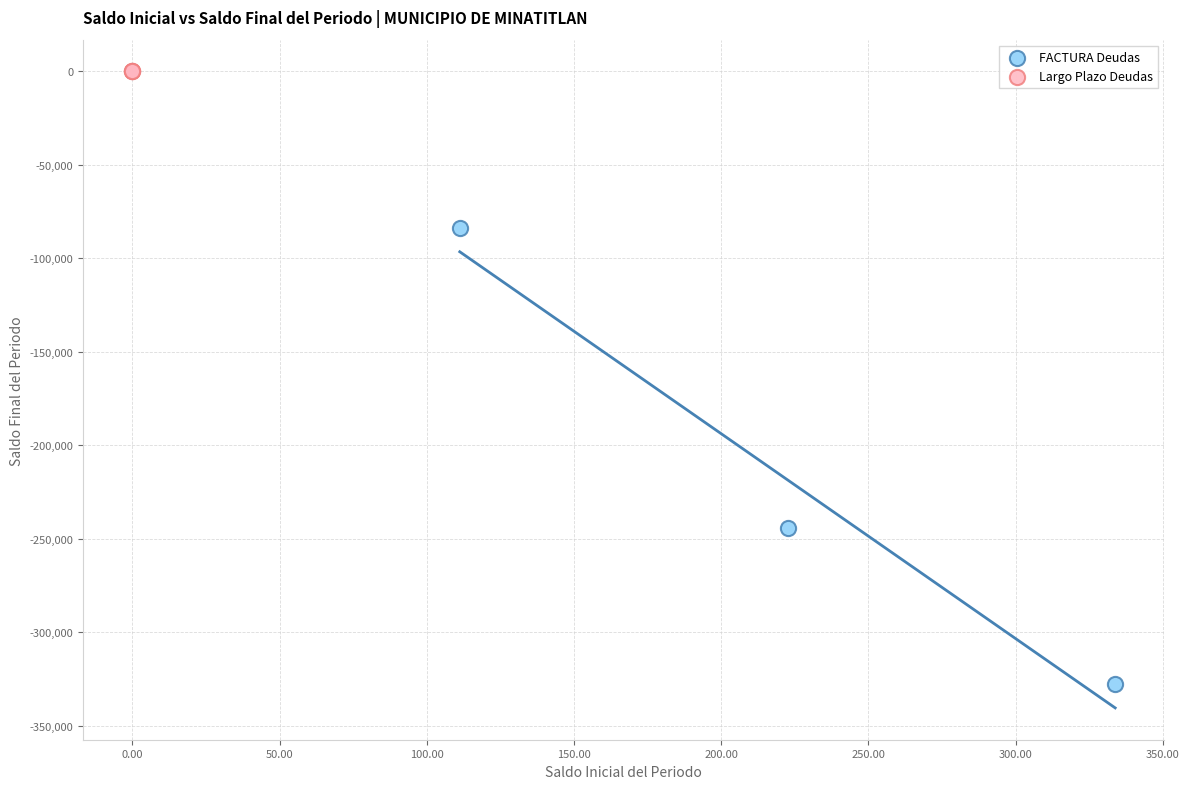

Which series reaches the maximum Y coordinate?

Largo Plazo Deudas